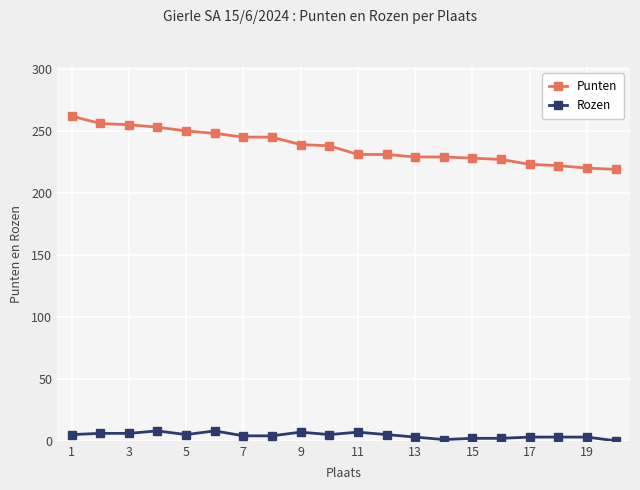

True or false: Rozen and Punten intersect in this chart.

False